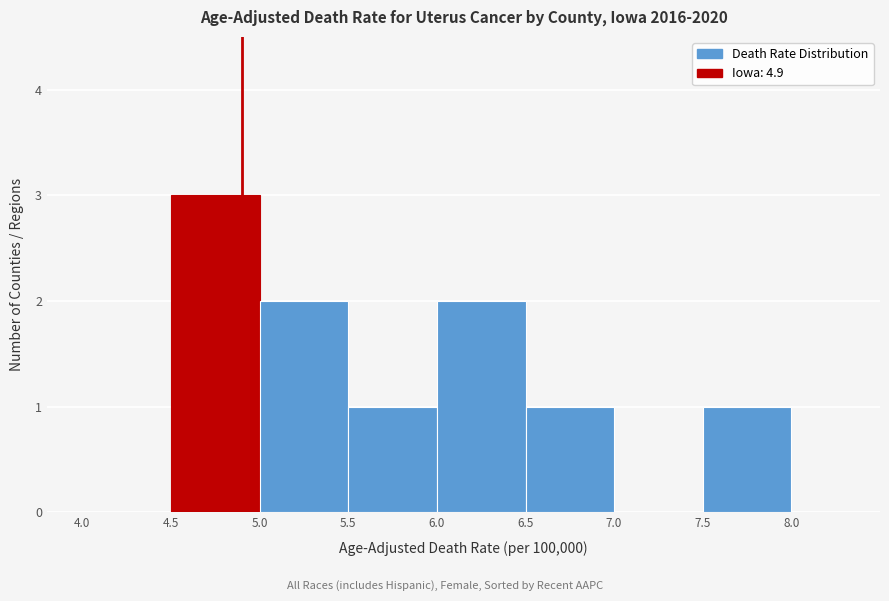

Reading left to right, transcribe this chart: for each bar, give the range it covers on the x-axis and its height. The values are not printed on the chart, so give them approximately, as read against the axis.

4.0 to 4.5: 0
4.5 to 5.0: 3
5.0 to 5.5: 2
5.5 to 6.0: 1
6.0 to 6.5: 2
6.5 to 7.0: 1
7.0 to 7.5: 0
7.5 to 8.0: 1